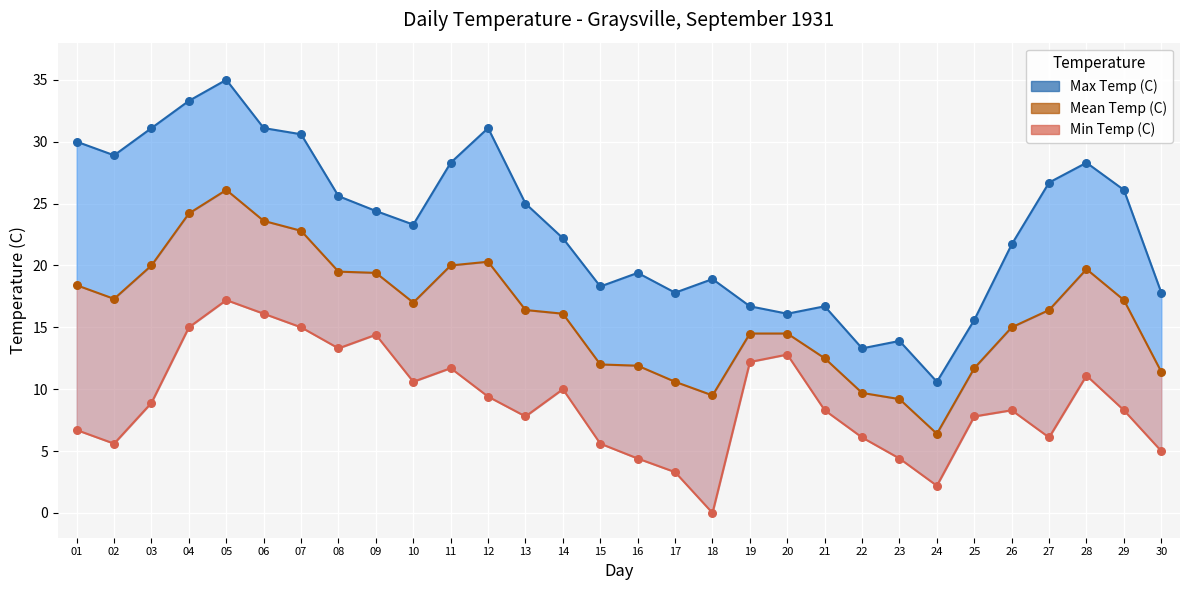

What is the total value across all series at 15?

35.9